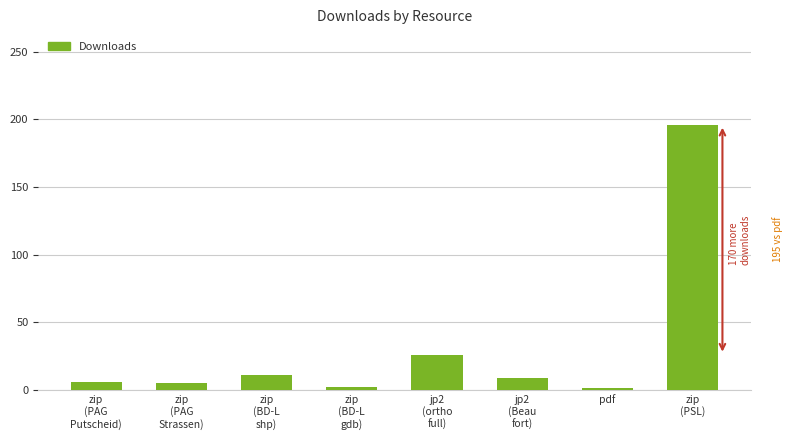

What is the sum of the values at jp2
(ortho
full) and zip
(BD-L
shp)?

37